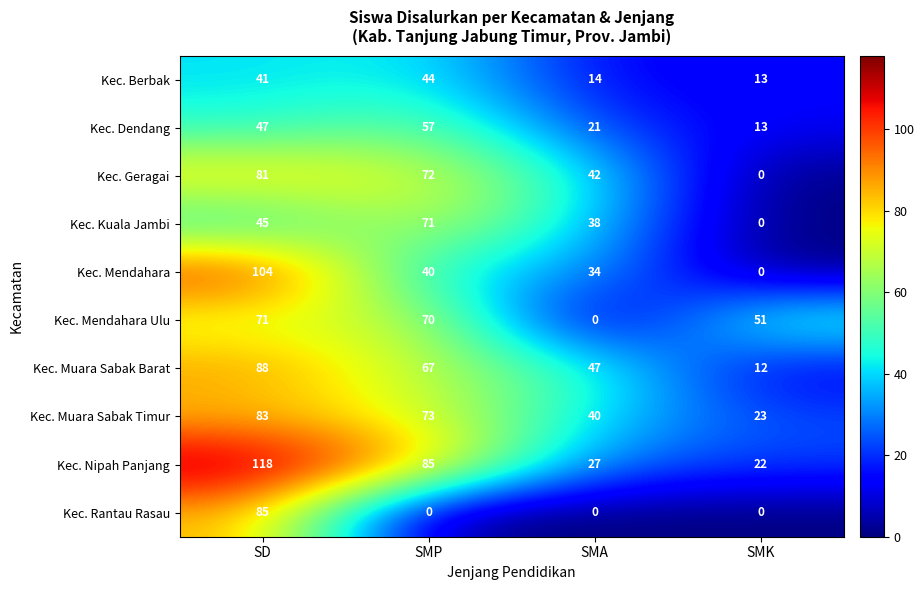

What is the sum of the Kec. Mendahara Ulu values at SMK and SD?

122